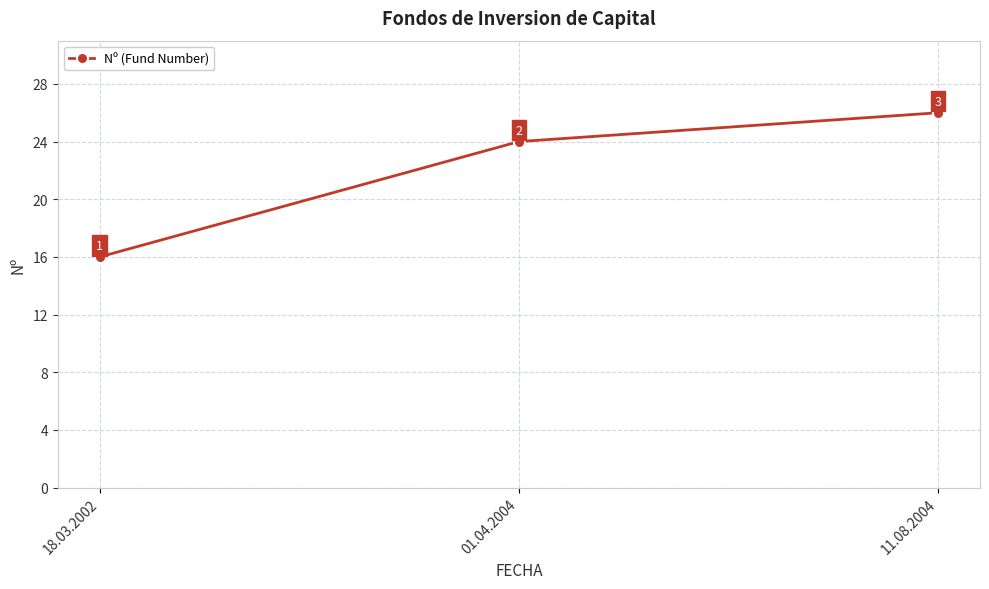

Where is the data nearest to the value 21?

01.04.2004